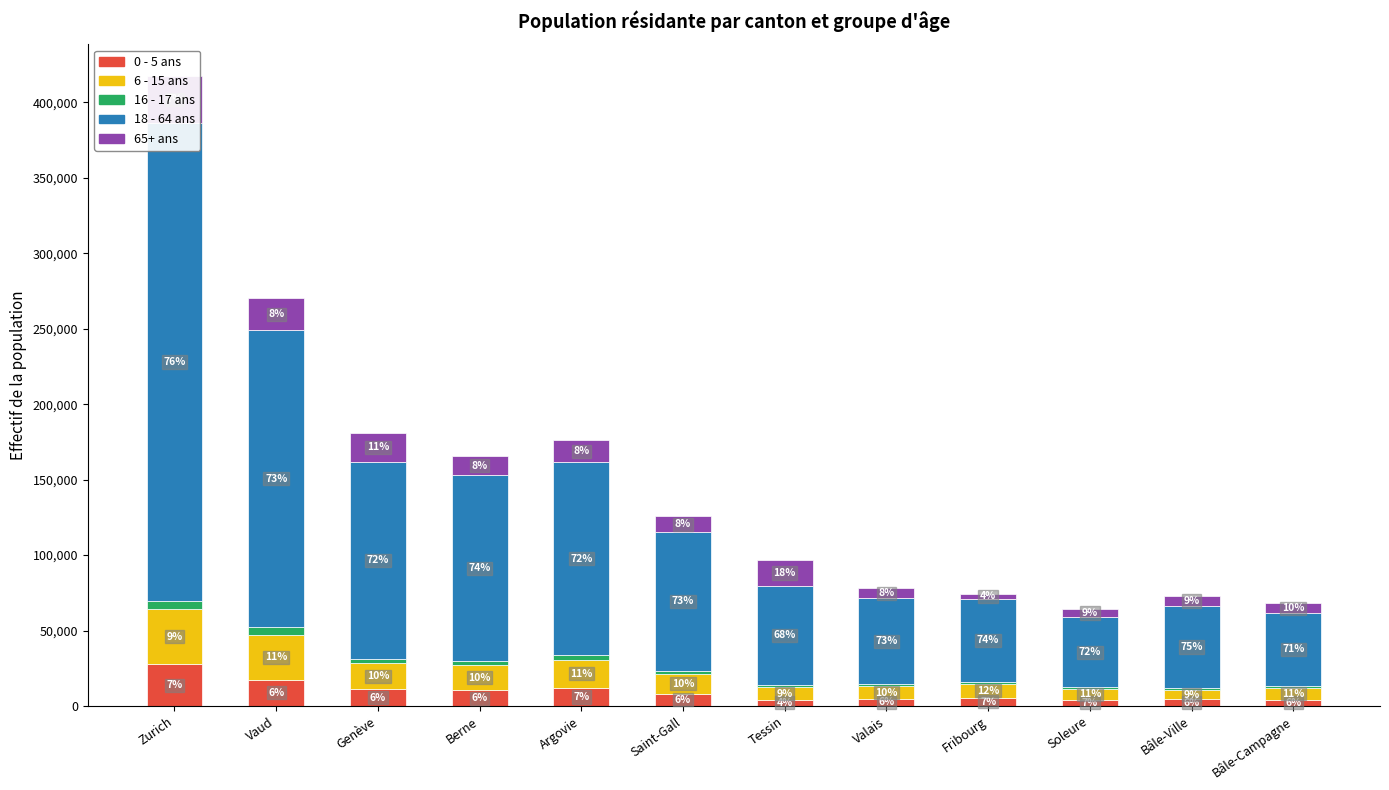

The value of 18 - 64 ans at Fribourg is 55224. True or false?

True